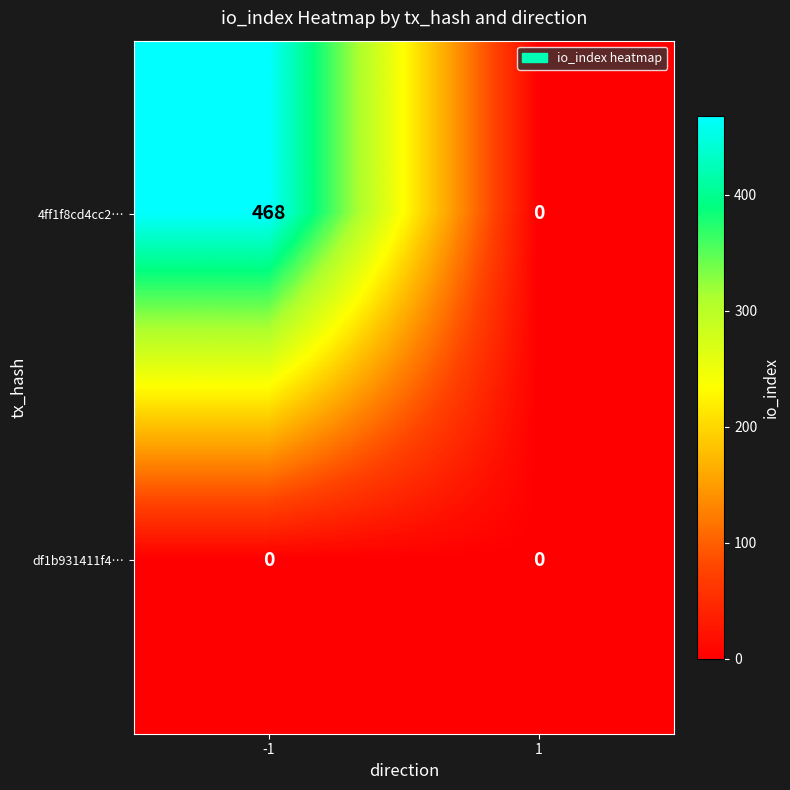

At -1, list the series in order from largest to smallest.

4ff1f8cd4cc2…, df1b931411f4…